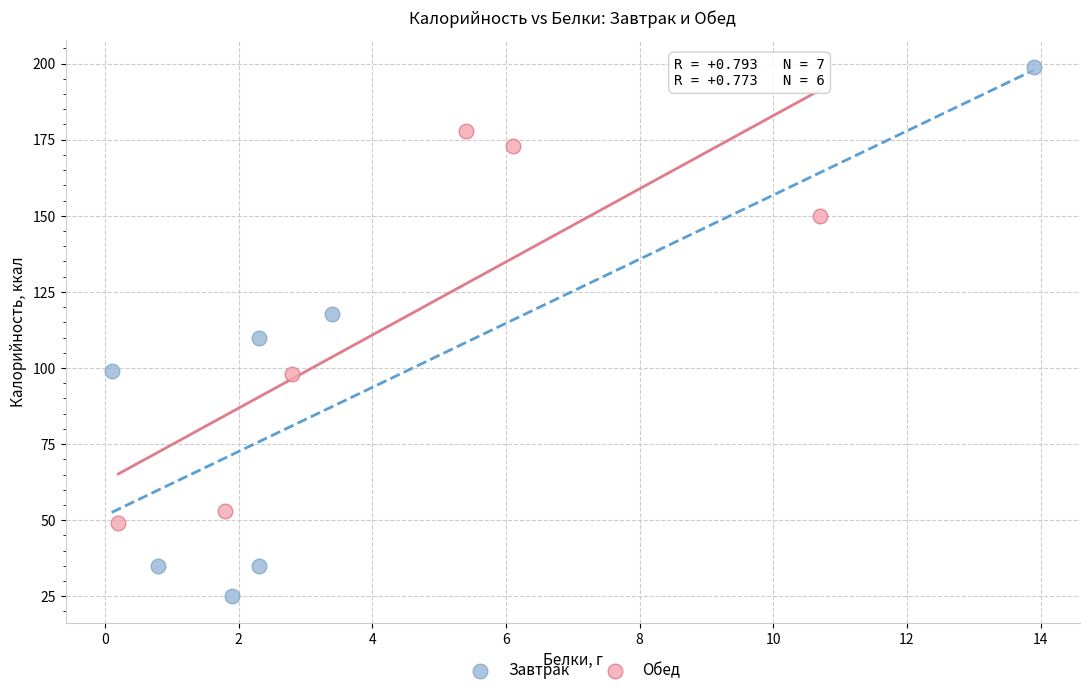

Which series reaches the maximum Y coordinate?

Завтрак